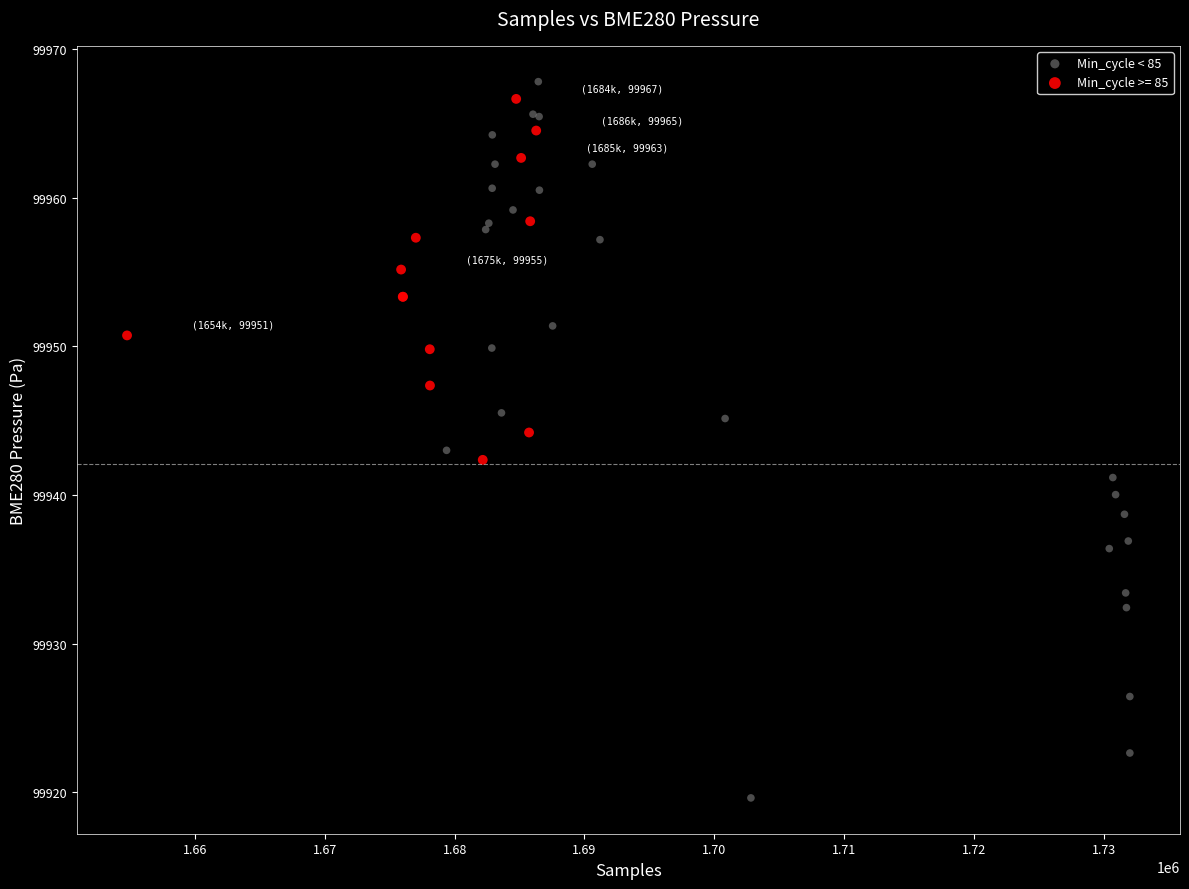

Which series has the widest spread of Y values?

Min_cycle < 85